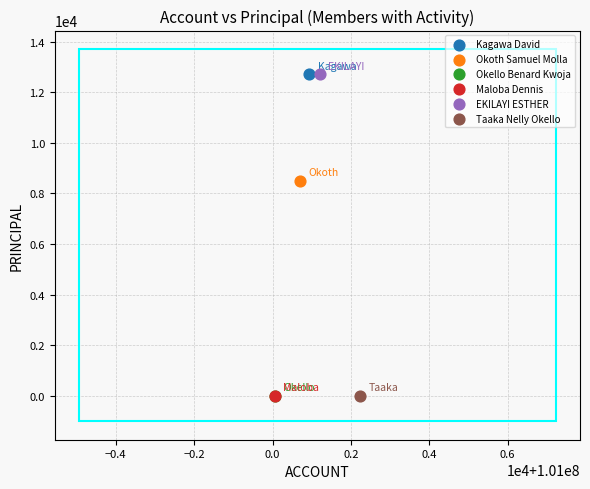

What are all the series names shown in the legend?

Kagawa David, Okoth Samuel Molla, Okello Benard Kwoja, Maloba Dennis, EKILAYI ESTHER, Taaka Nelly Okello